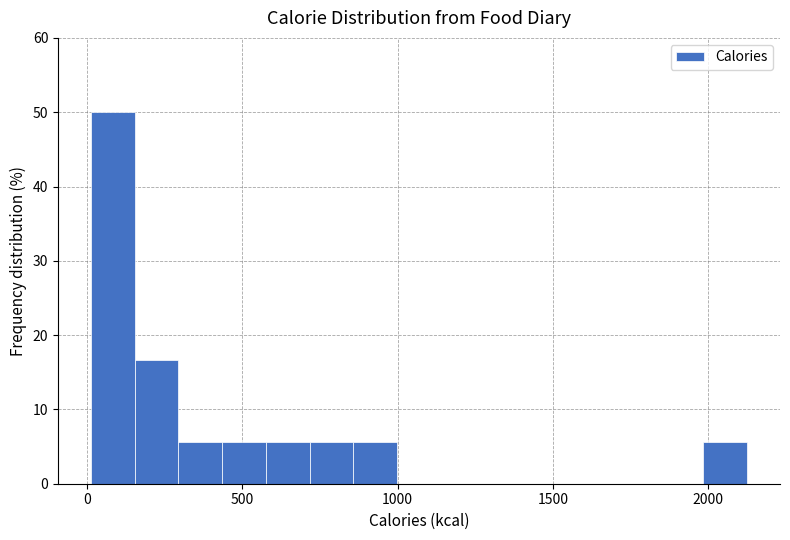

Read against the x-axis, roughly where is the centre of the tallest bar?

100